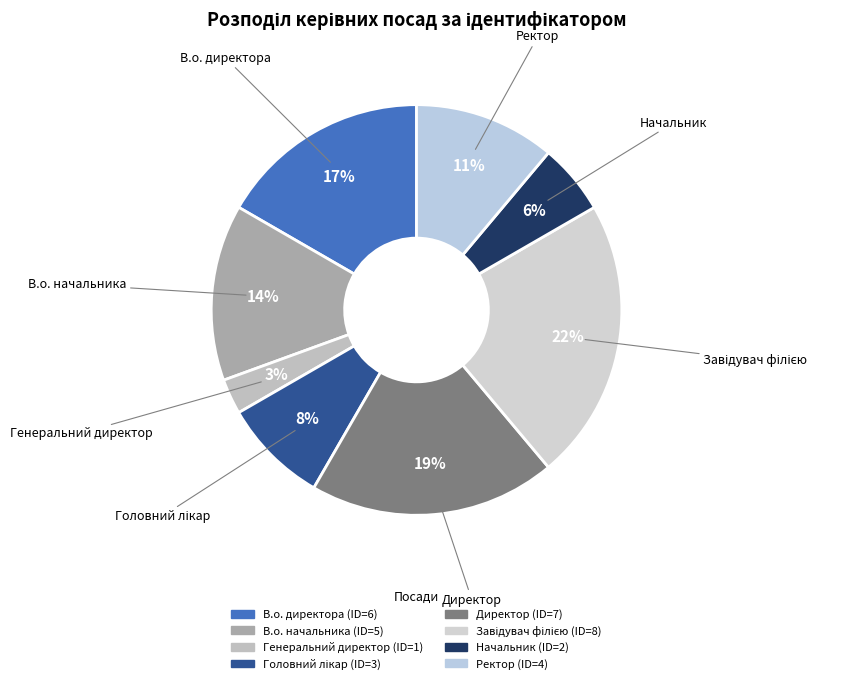

To the nearest percent, what percentage of the pie is Начальник?

6%